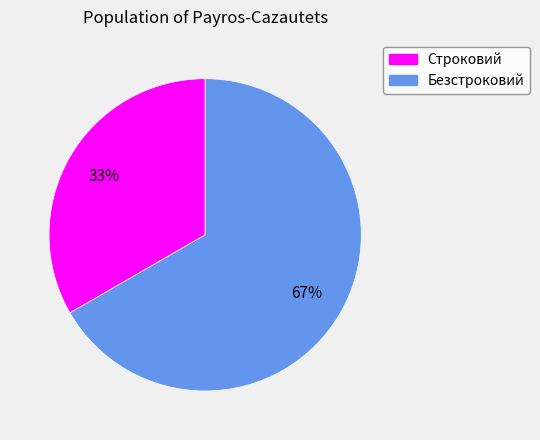

Approximately how many times larger is the value at Безстроковий compared to Строковий?

2.0